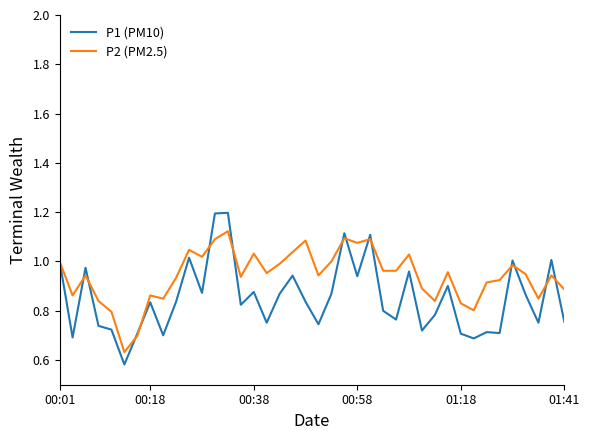

Count the number of data series in this chart.

2